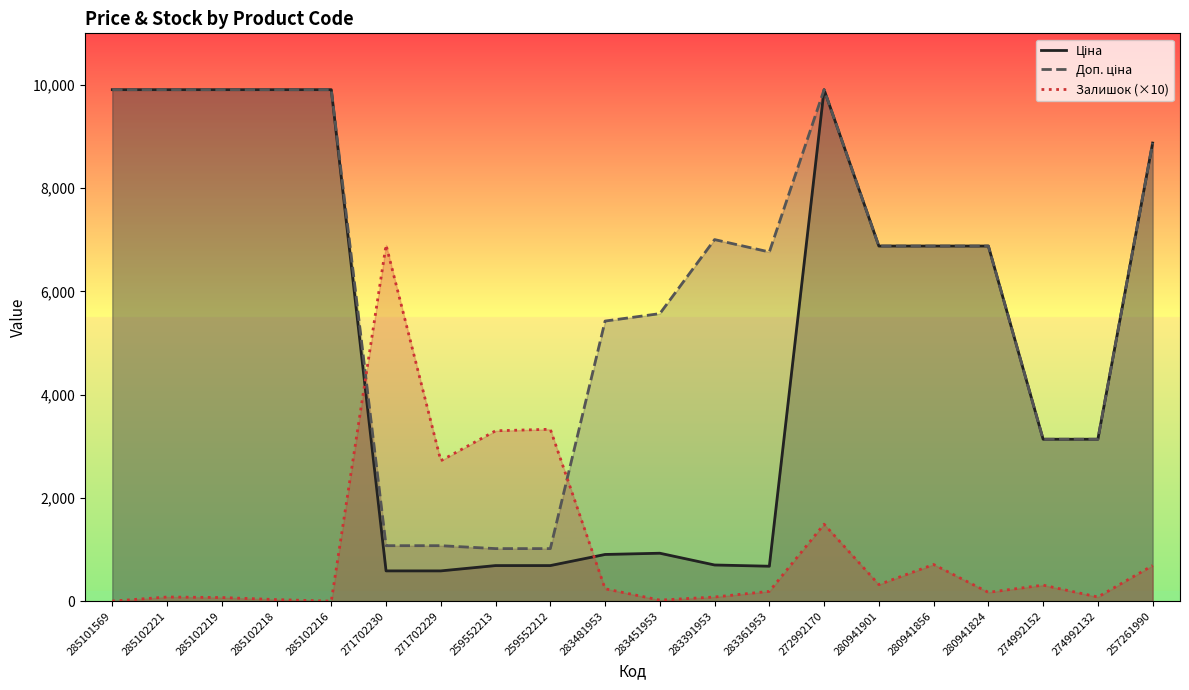

What is the sum of all Ціна values?

100997.3